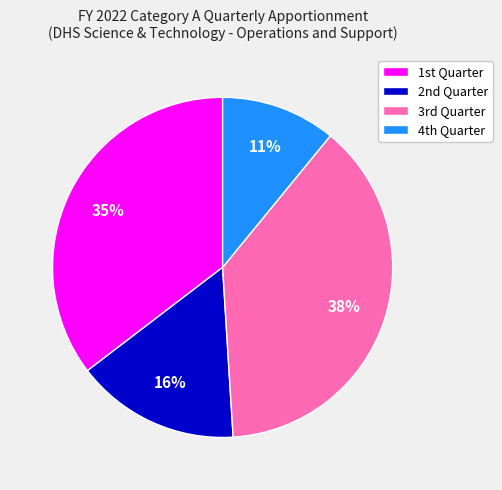

Does any single category account for the majority?

No